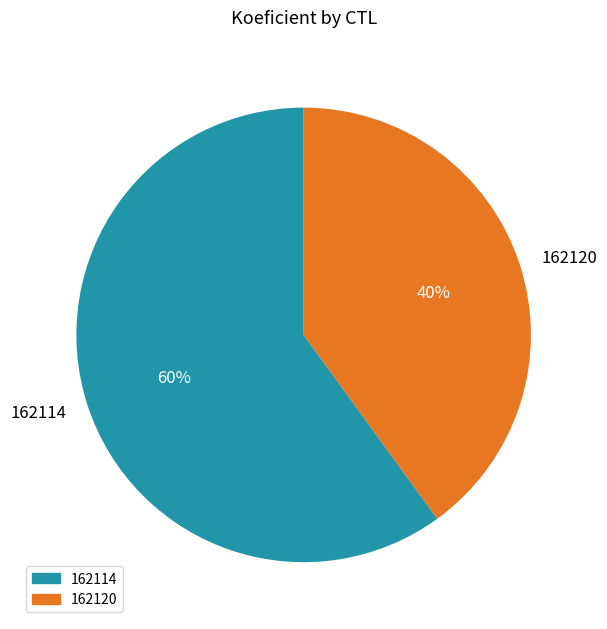

What is the smallest slice in the pie chart?

162120